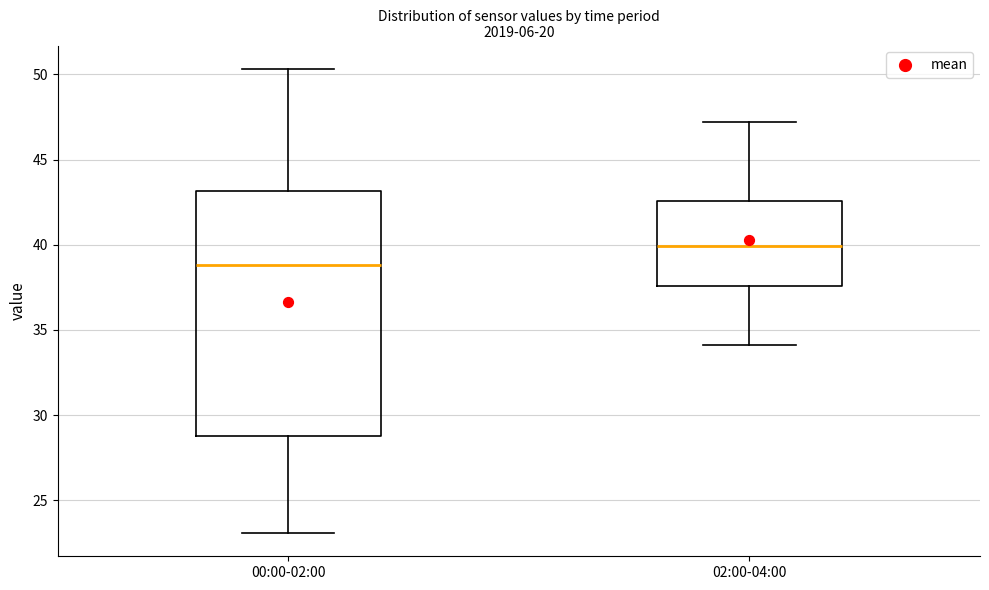

Where is the lower edge of the box for 00:00-02:00 on the y-axis? The values are not printed on the chart, so give them approximately, as read against the axis.

29.0